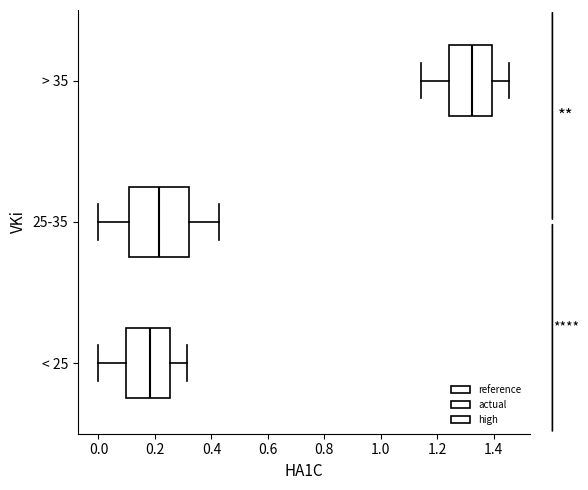

Which box is the widest, from its left edge to its right edge?

25-35